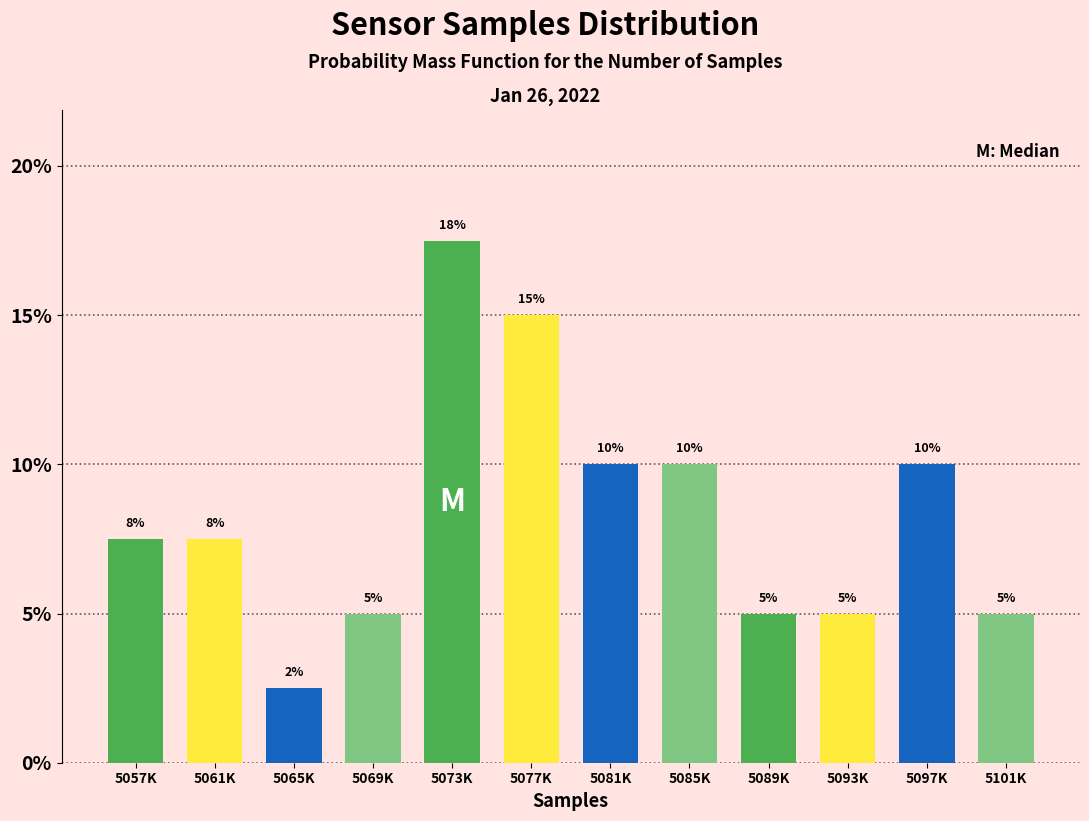

Is it true that the value at 5077K is 15.0?

True